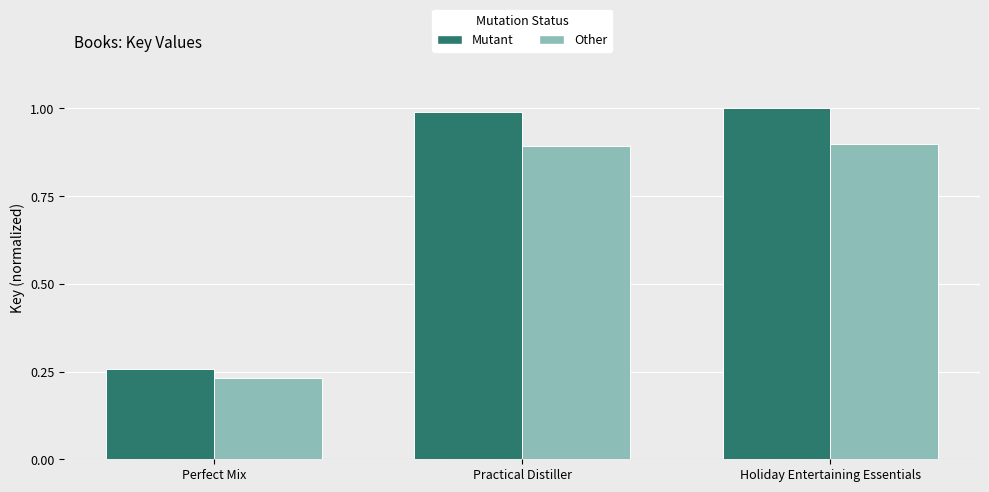

What is the label of the 2nd bar from the right?

Practical Distiller